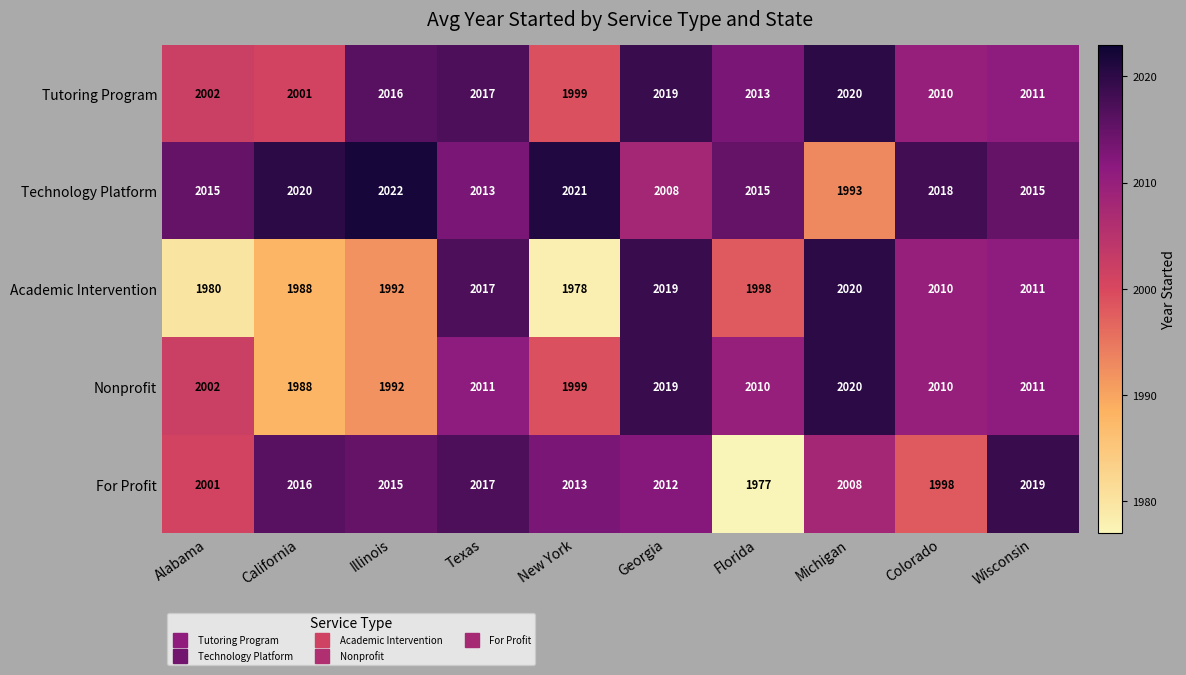

Which series changed the most between Alabama and California?

For Profit